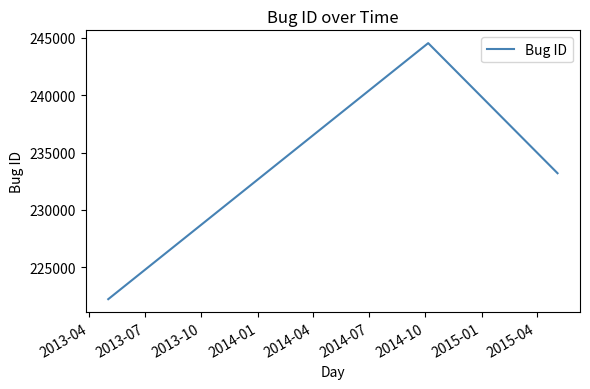

What is the difference between the second highest and minimum values?

10963